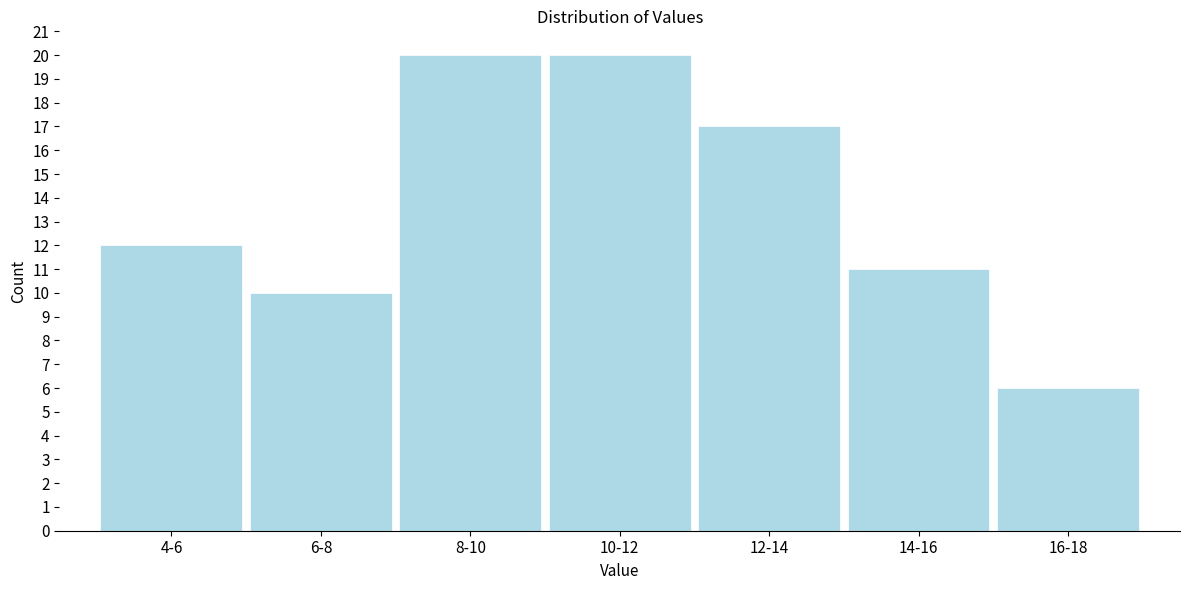

Reading left to right, extract all data points from this chart.

12	10	20	20	17	11	6